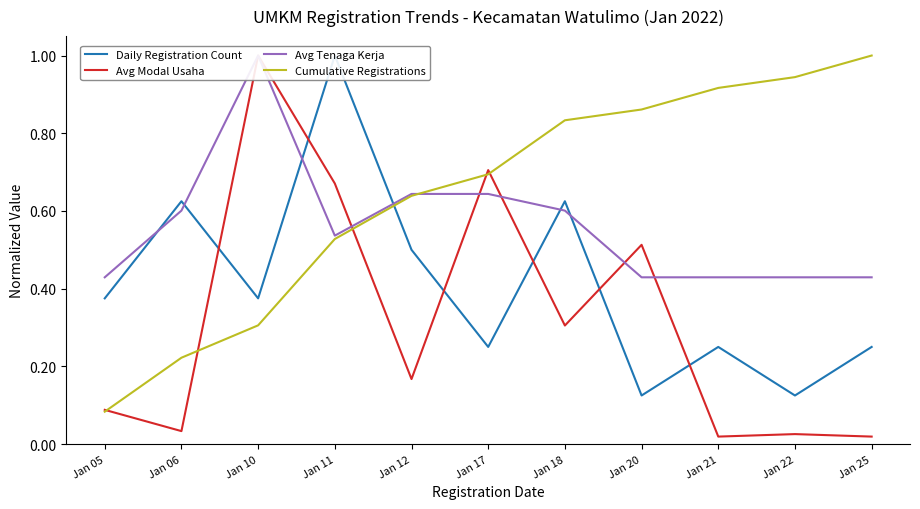

What is the greatest value displayed?

1.0